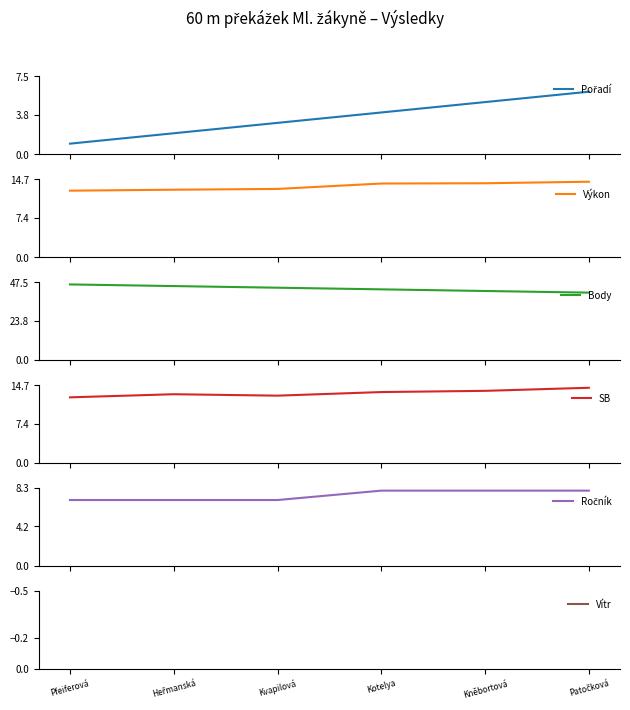

List the labels in order of Výkon value, smallest first.

Pfeiferová, Heřmanská, Kvapilová, Kotelya, Kněbortová, Patočková